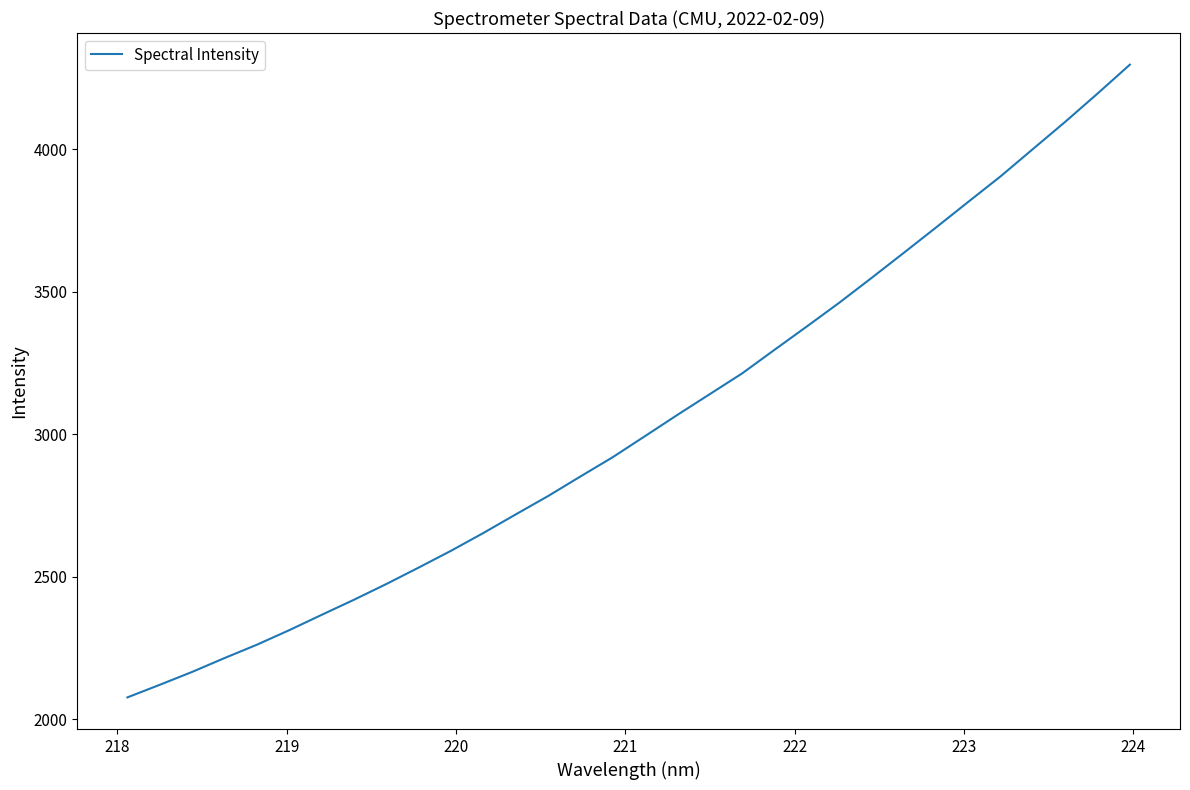

True or false: there are more than 2 points higher than both neighbors.

False